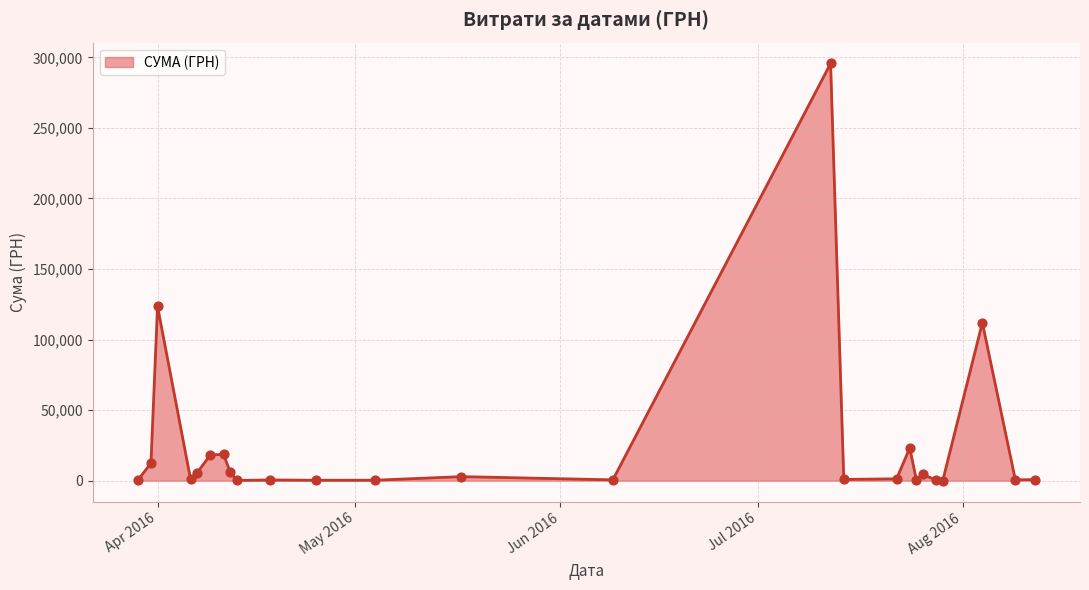

What is the maximum value shown in the chart?

295638.6